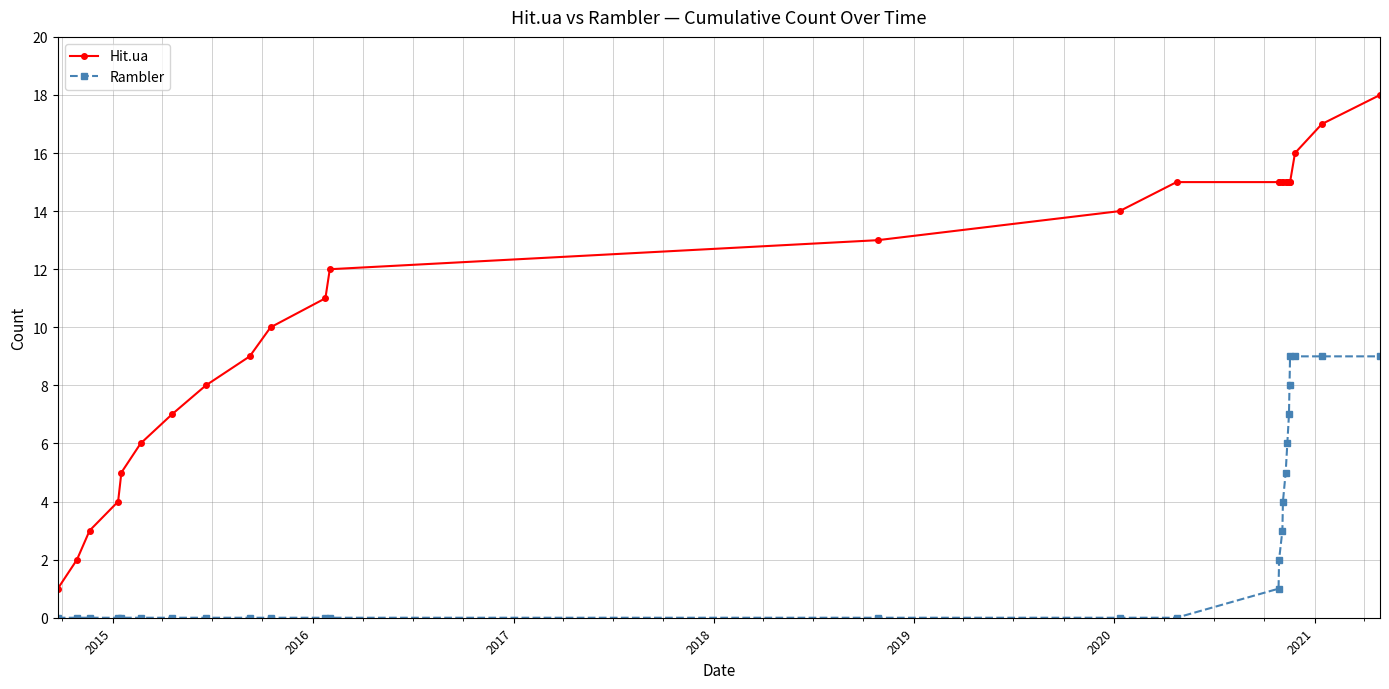

List the series in order of their peak value, highest first.

Hit.ua, Rambler